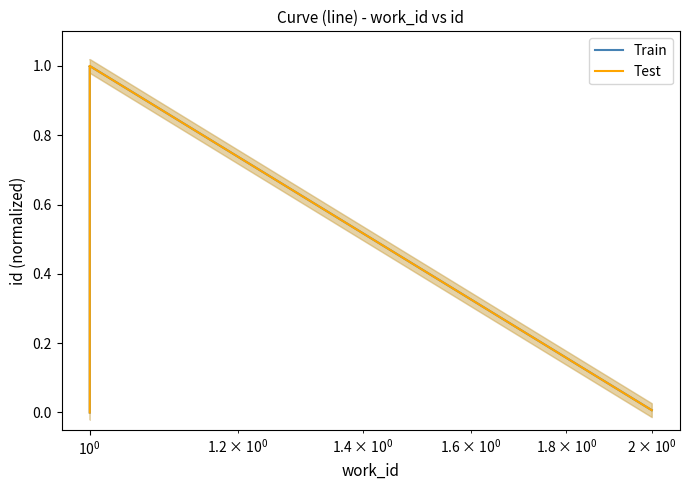

The Train series shows 0.5 at 6. True or false?

False